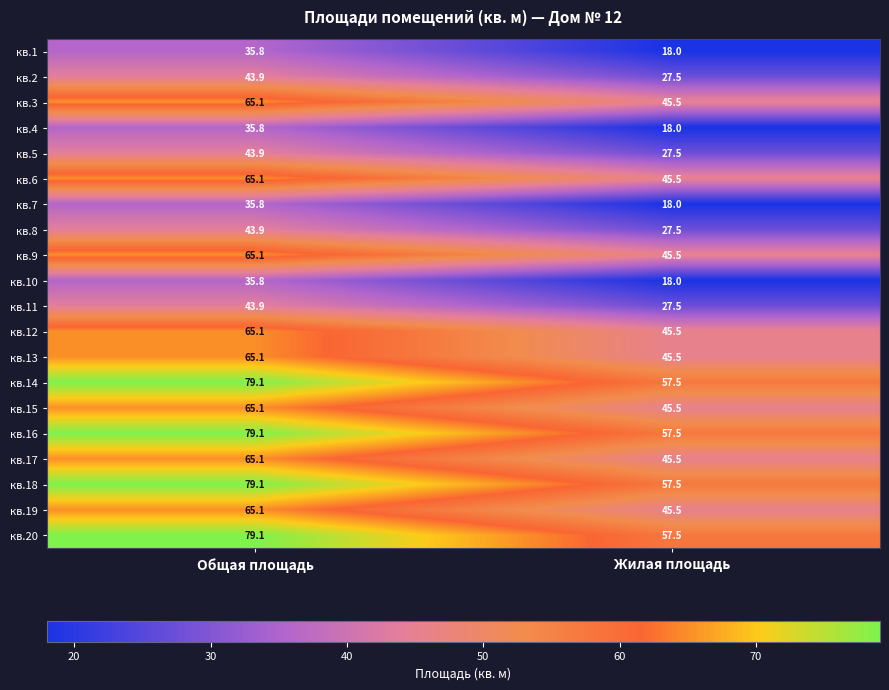

Which label corresponds to the largest value in the chart?

Общая площадь